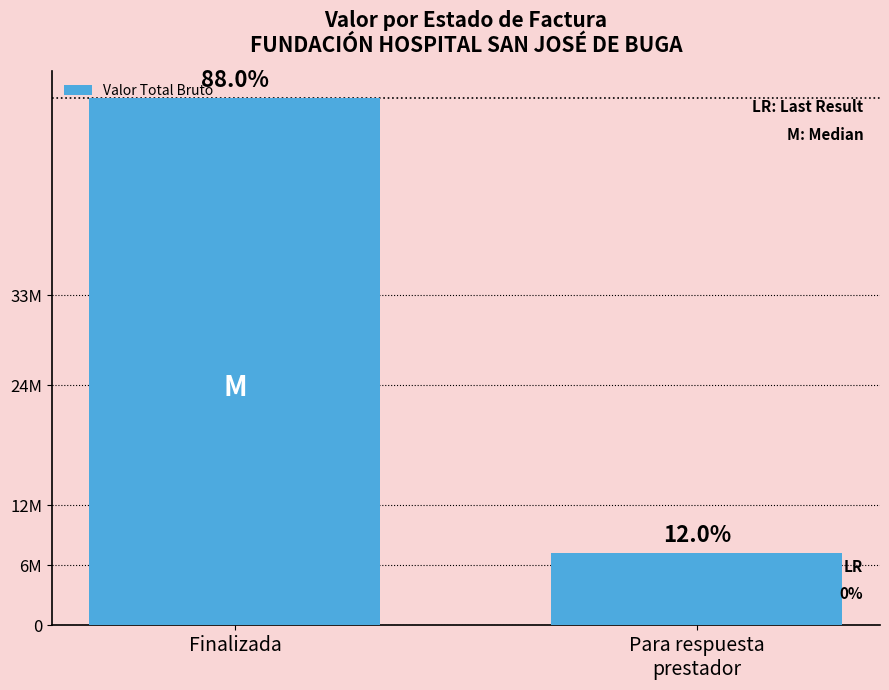

What is the label of the 2nd bar from the left?

Para respuesta
prestador